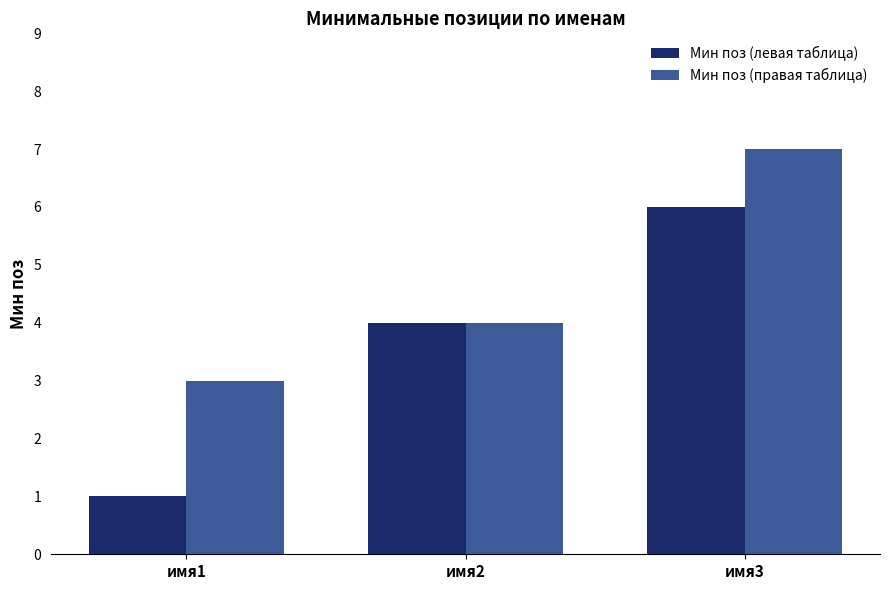

Reading left to right, what are all the values shown in this chart?

Мин поз (левая таблица): имя1=1	имя2=4	имя3=6
Мин поз (правая таблица): имя1=3	имя2=4	имя3=7